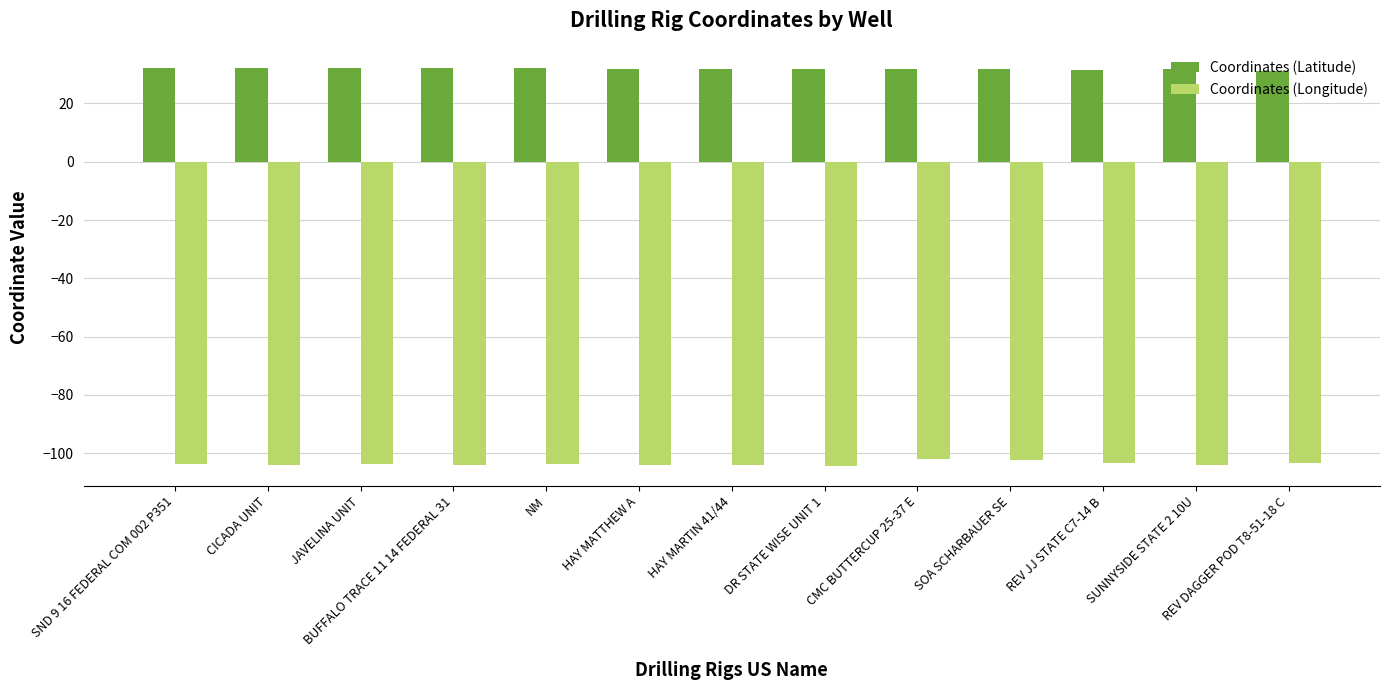

What is the greatest value displayed?

32.2